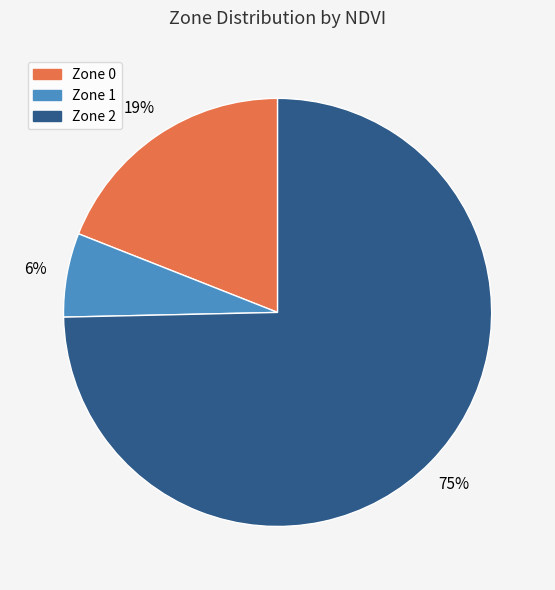

To the nearest percent, what is the average slice percentage?

33%